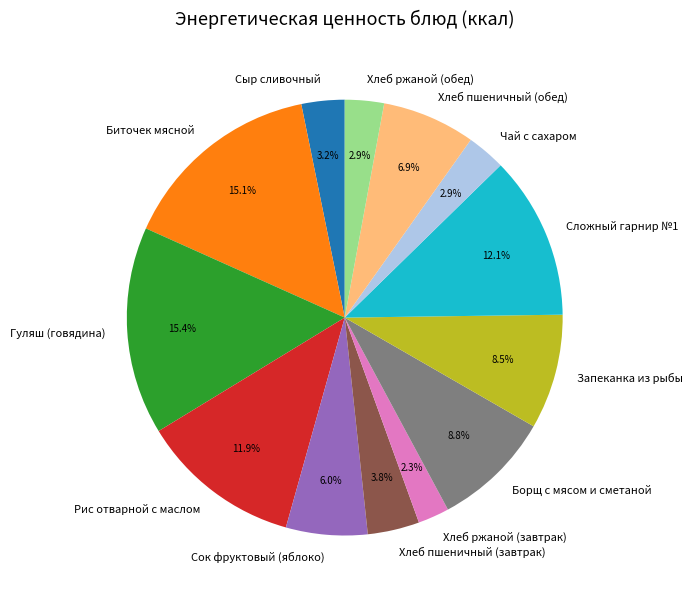

Between Сыр сливочный and Хлеб пшеничный (завтрак), which is larger?

Хлеб пшеничный (завтрак)